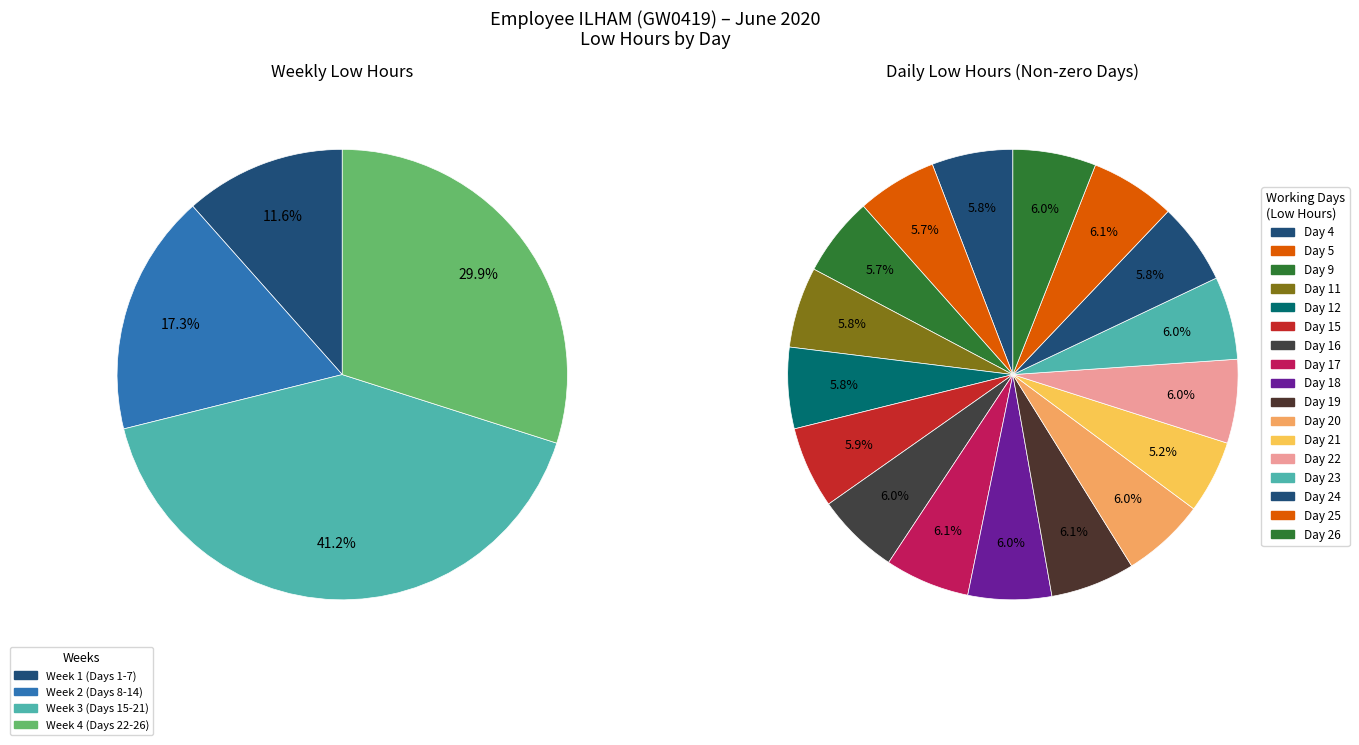

Is there a majority slice in this chart?

No